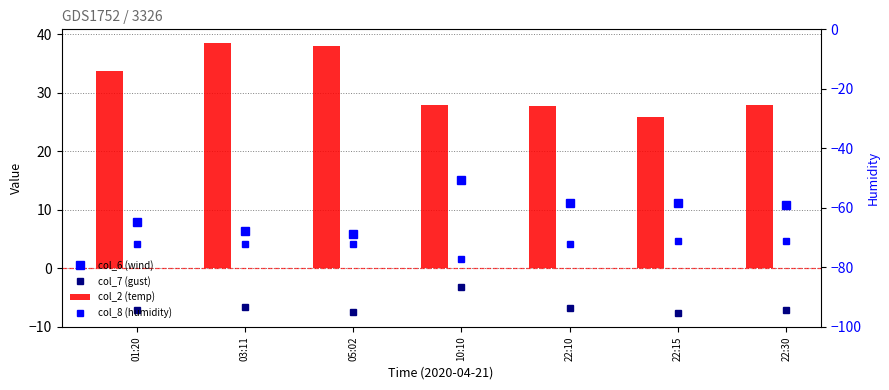

What is the difference between the col_7 (gust) values at 10:10 and 03:11?

3.4